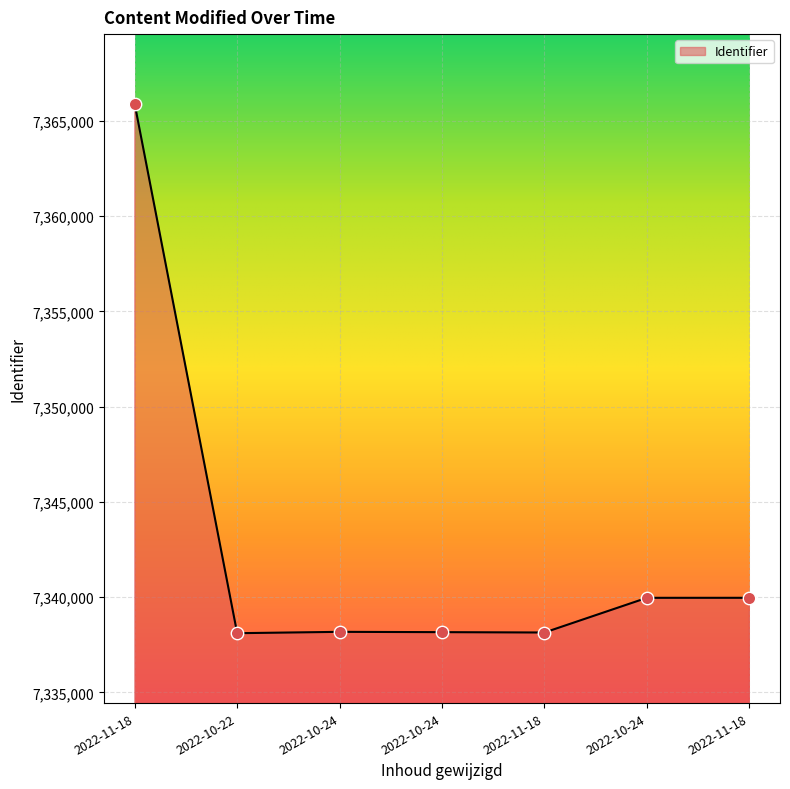

What is the change in value from 2022-11-18 to 2022-10-22?

-27766